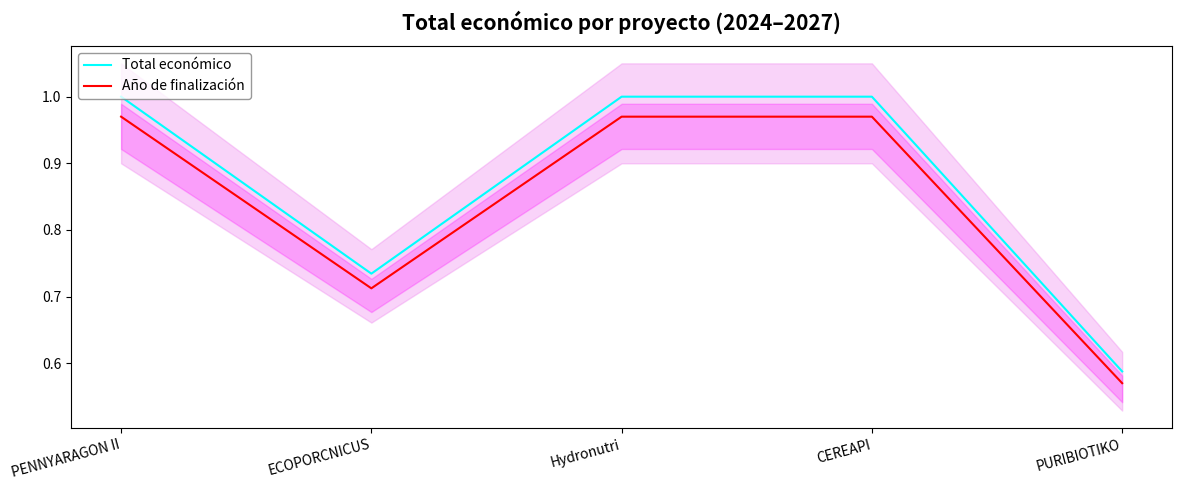

What position from the right is PURIBIOTIKO?

1